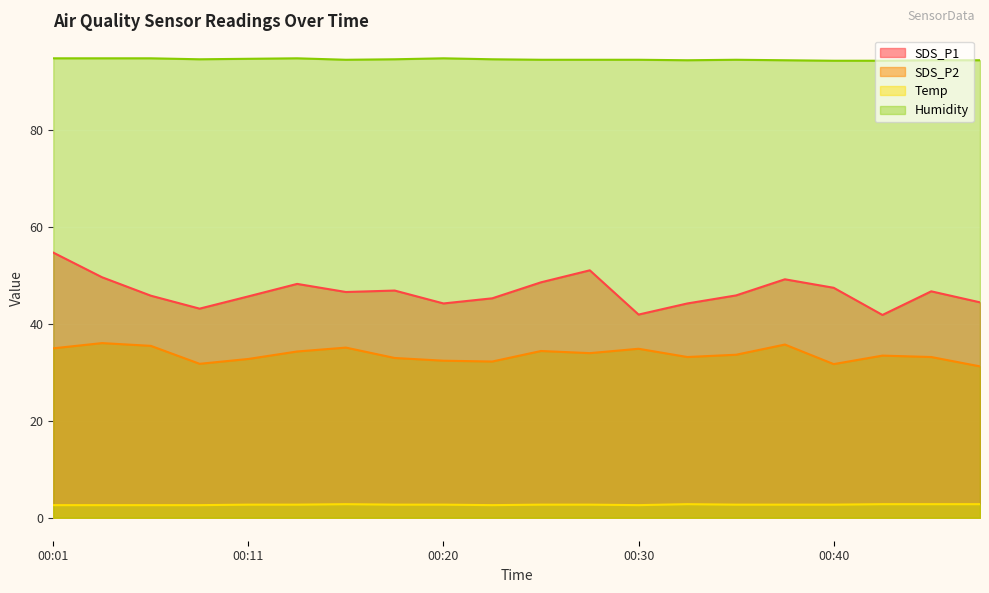

Which series changed the most between 00:25 and 00:37?

SDS_P2